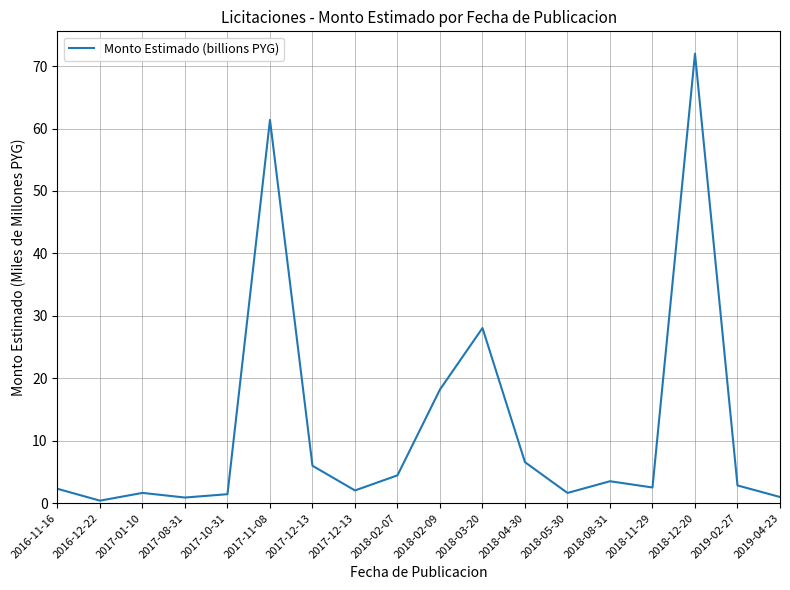

True or false: there are more than 0 points higher than both neighbors.

True